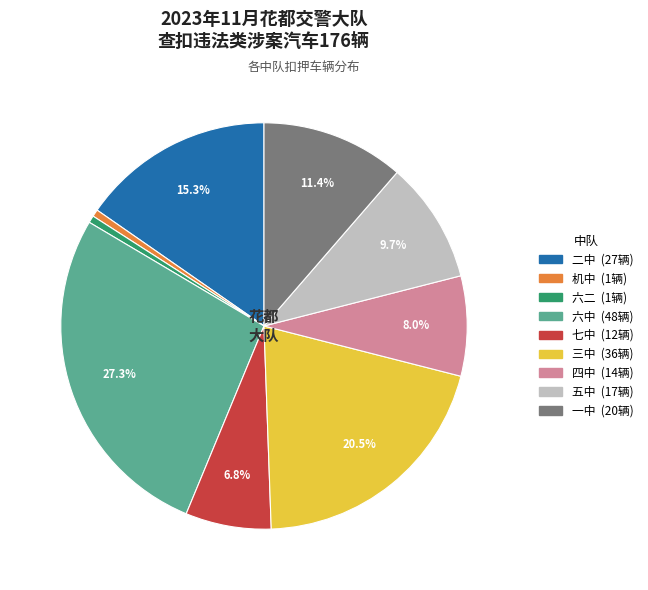

What is the total percentage of 七中 and 五中?

16.5%